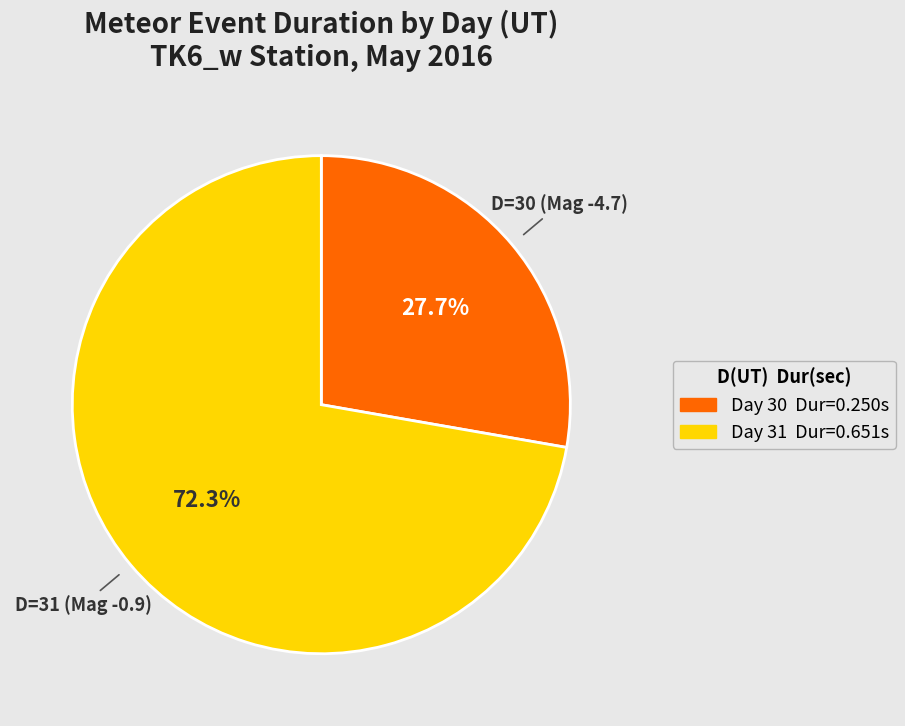

Is there any slice that represents more than half of the pie?

Yes